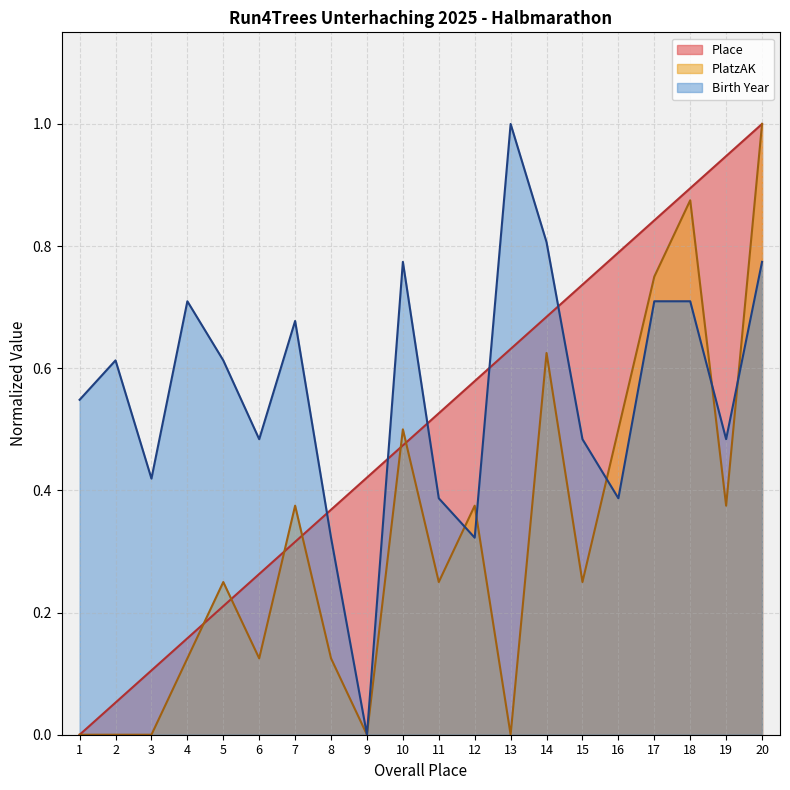

Which series ends up on top after the final intersection of Birth Year and Place?

Place